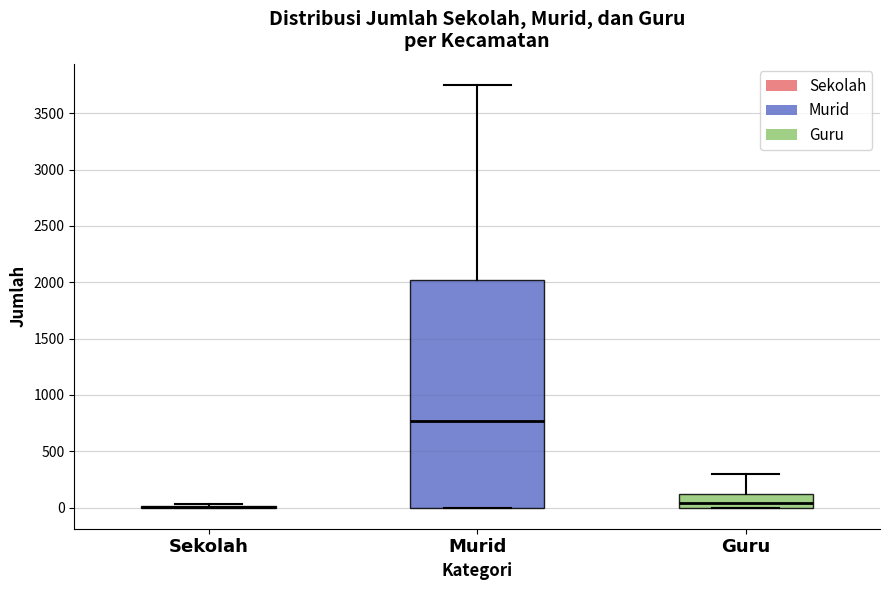

Comparing the boxes themselves (not the whiskers), which one is the tallest?

Murid